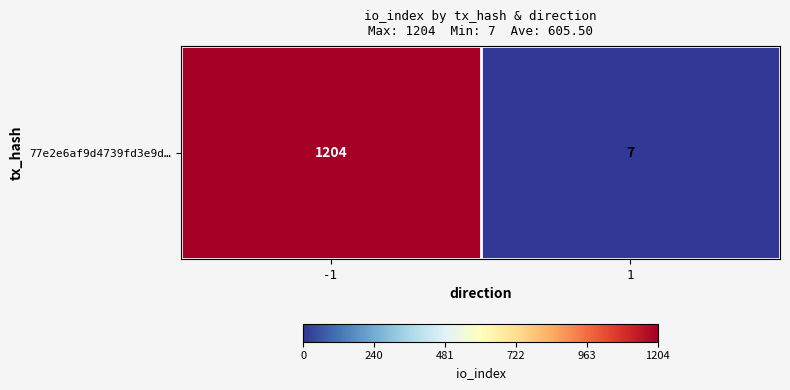

Which category has the highest value across all series?

-1